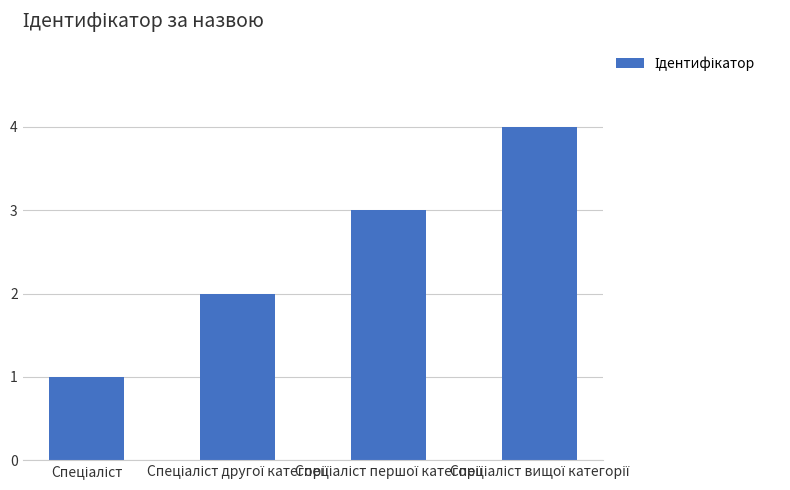

What is the greatest value displayed?

4